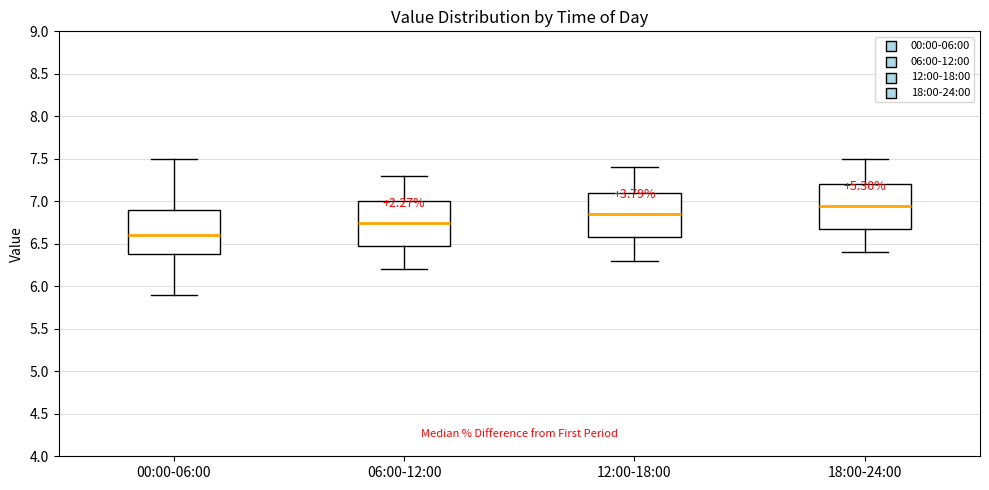

Where does the median line of the box for 00:00-06:00 sit on the y-axis? The values are not printed on the chart, so give them approximately, as read against the axis.

6.60